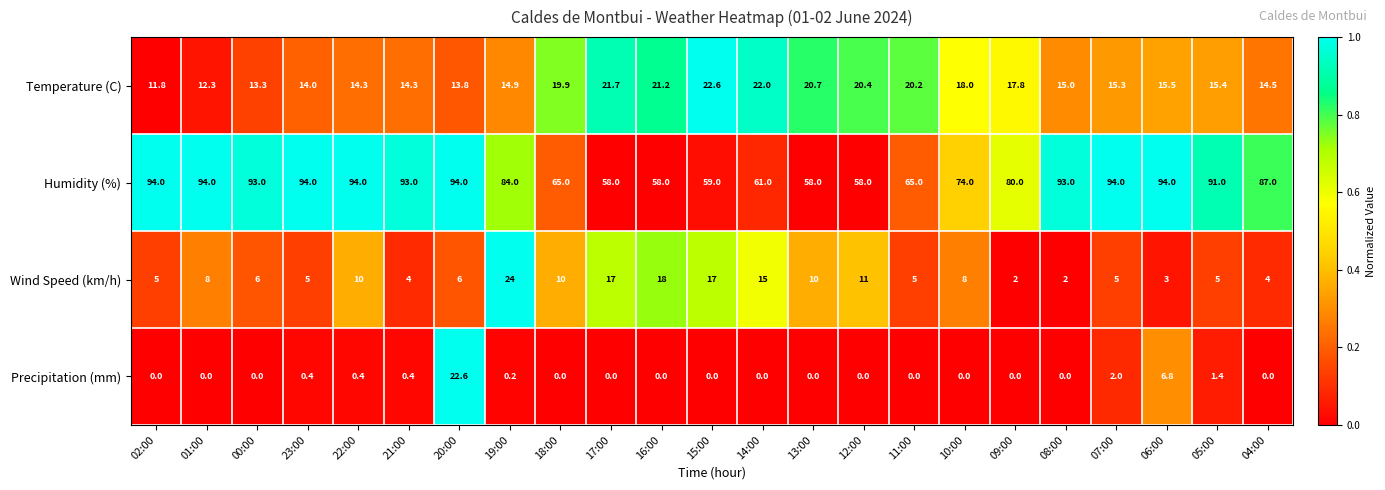

Which series changed the most between 05:00 and 04:00?

Humidity (%)